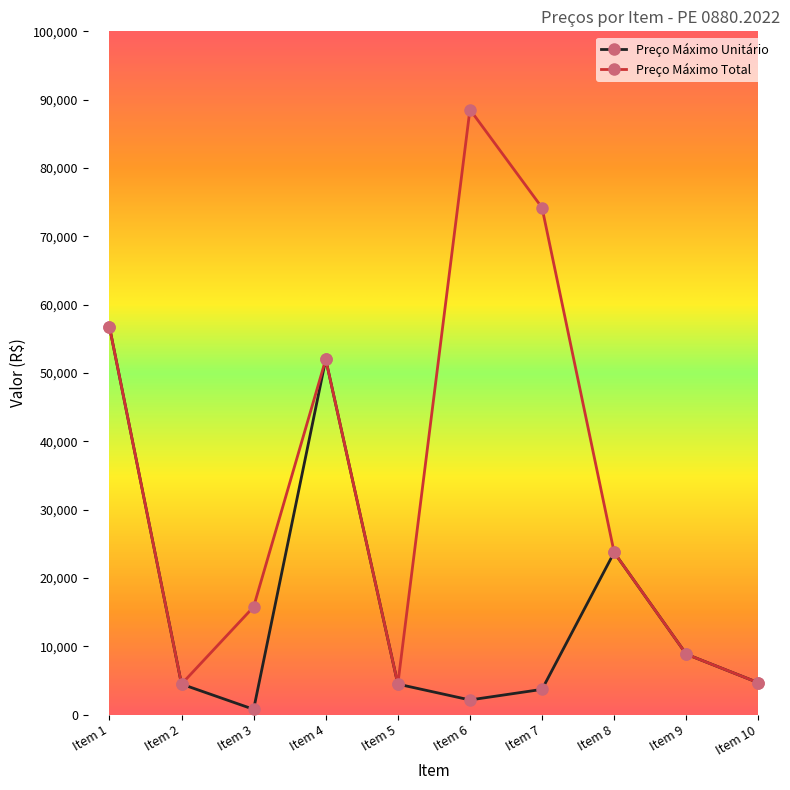

Rank the series by their average value, from lowest to highest.

Preço Máximo Unitário, Preço Máximo Total